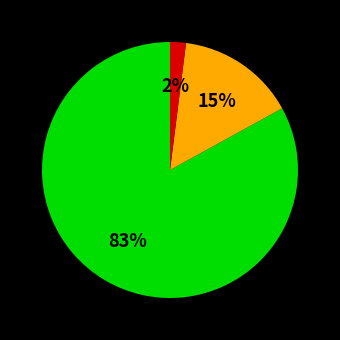

To the nearest percent, what is the difference between the largest and smallest slice percentages?

81%